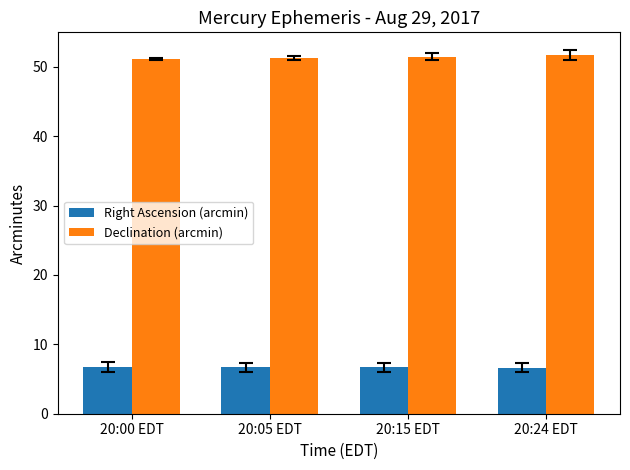

What position from the right is 20:15 EDT?

2